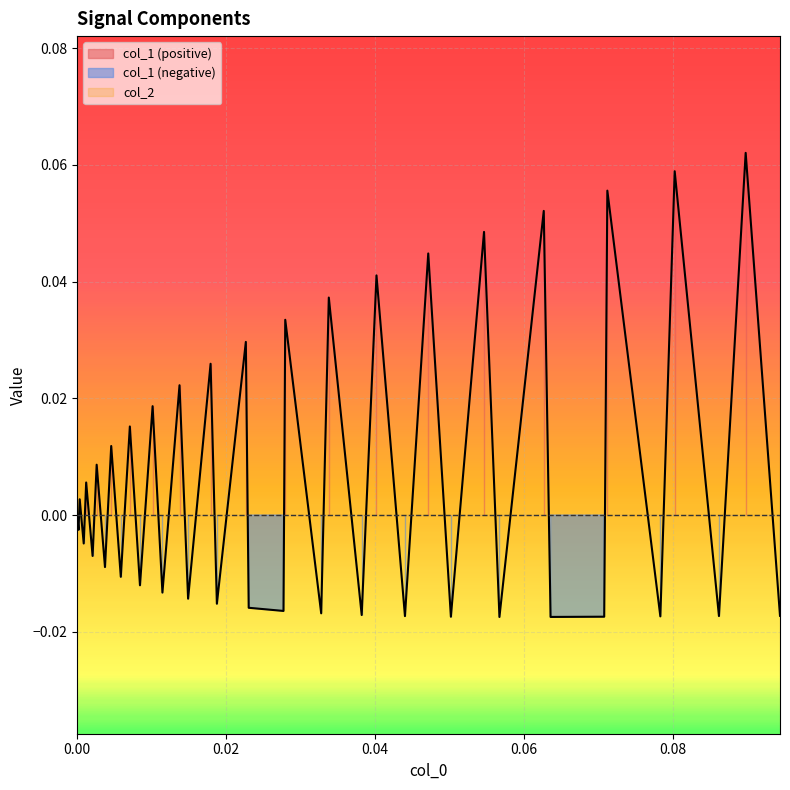

How many interior local valleys (lower than both neighbors) does the data have?

18